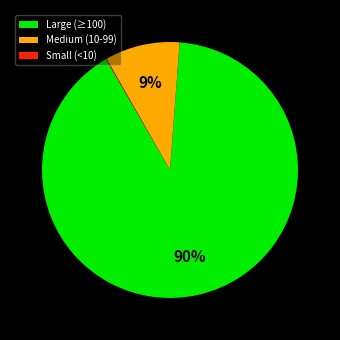

Combined, do Medium (10-99) and Large (≥100) account for over 50%?

Yes